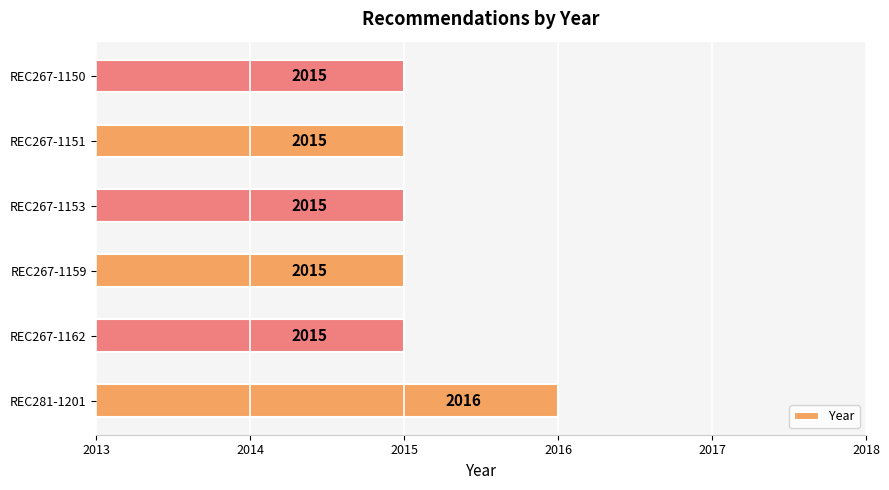

The chart shows a value of 2820 at REC281-1201. True or false?

False